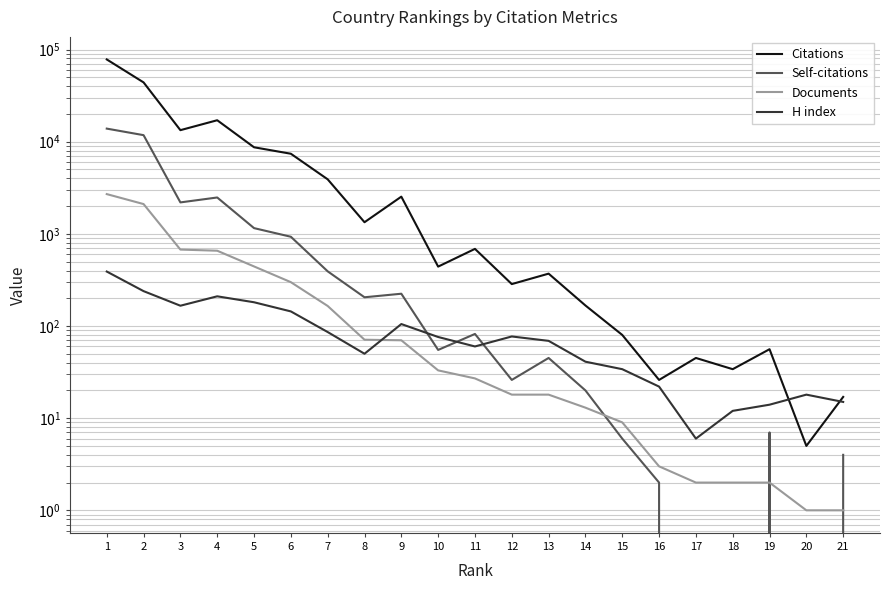

Where does the Citations series first go above 441?

1